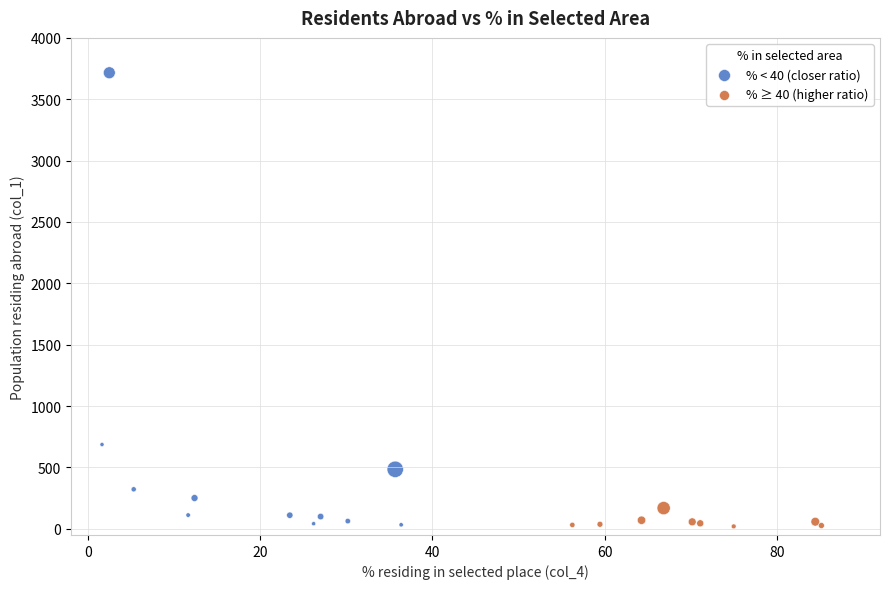

Which series reaches the maximum Y coordinate?

% < 40 (closer ratio)